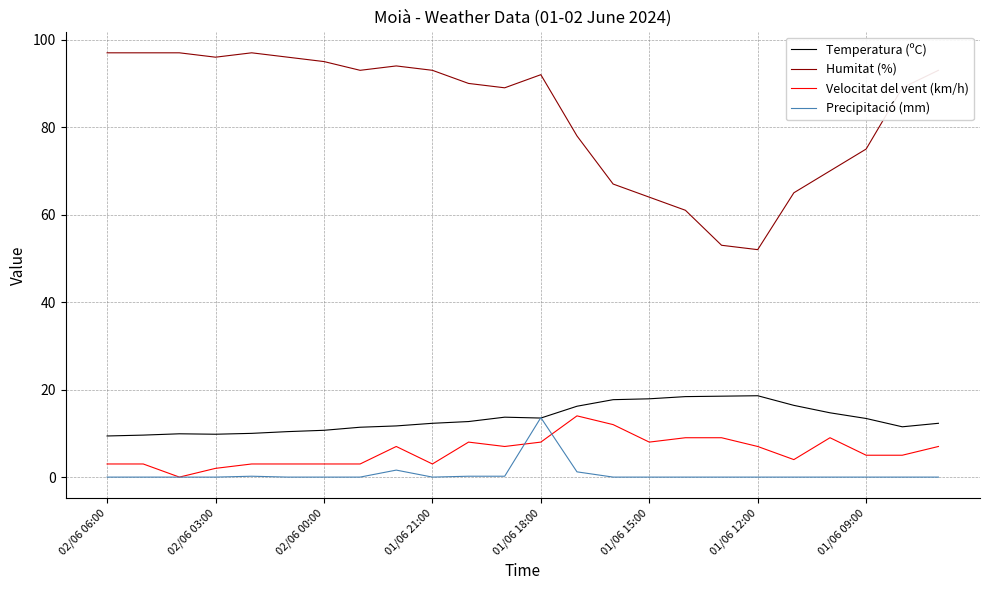

Which series has the largest total across all categories?

Humitat (%)